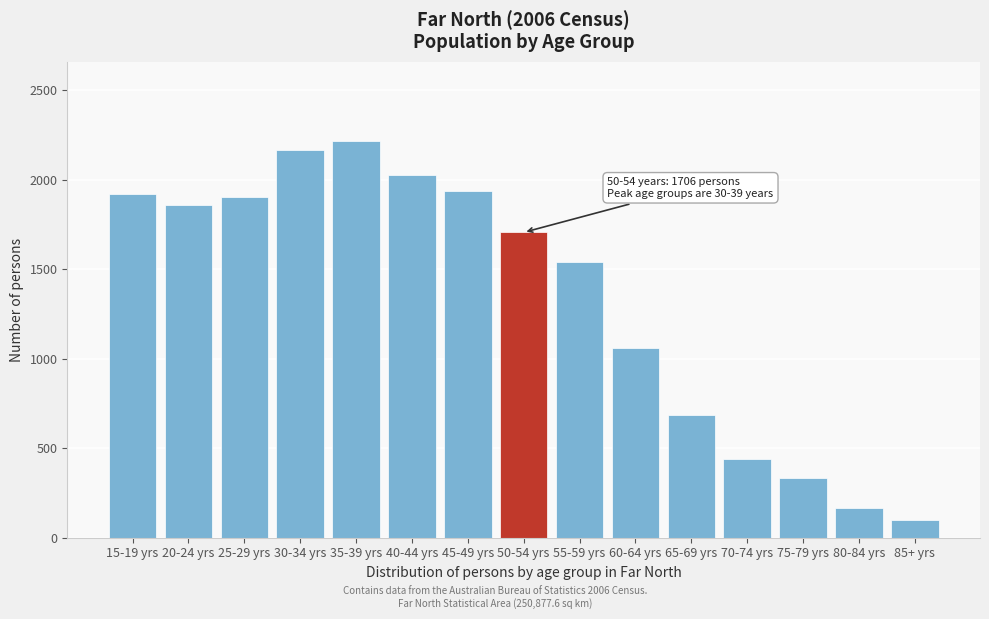

Reading left to right, what are all the values shown in this chart?

15-19 yrs=1921	20-24 yrs=1857	25-29 yrs=1906	30-34 yrs=2165	35-39 yrs=2217	40-44 yrs=2029	45-49 yrs=1938	50-54 yrs=1706	55-59 yrs=1542	60-64 yrs=1059	65-69 yrs=684	70-74 yrs=440	75-79 yrs=335	80-84 yrs=168	85+ yrs=101